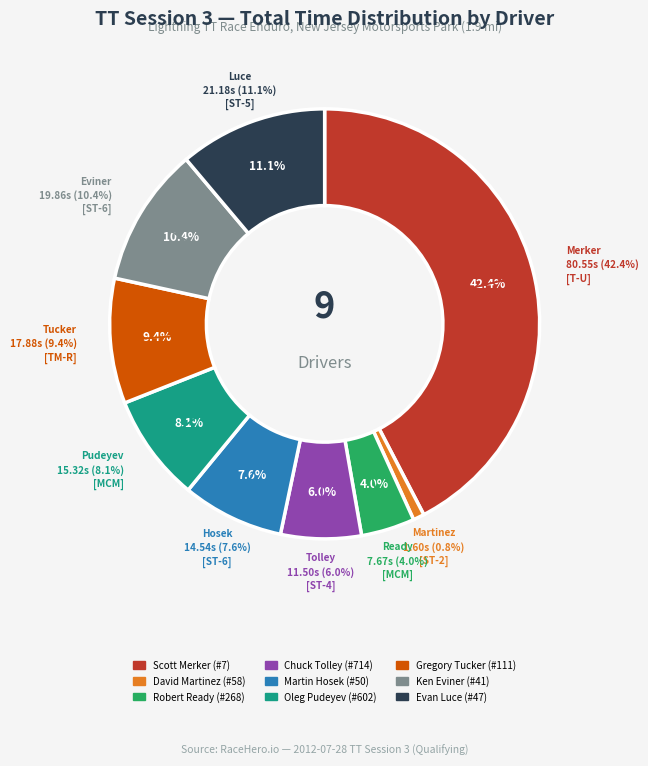

To the nearest percent, what percentage of the pie is Robert Ready (#268)?

4%